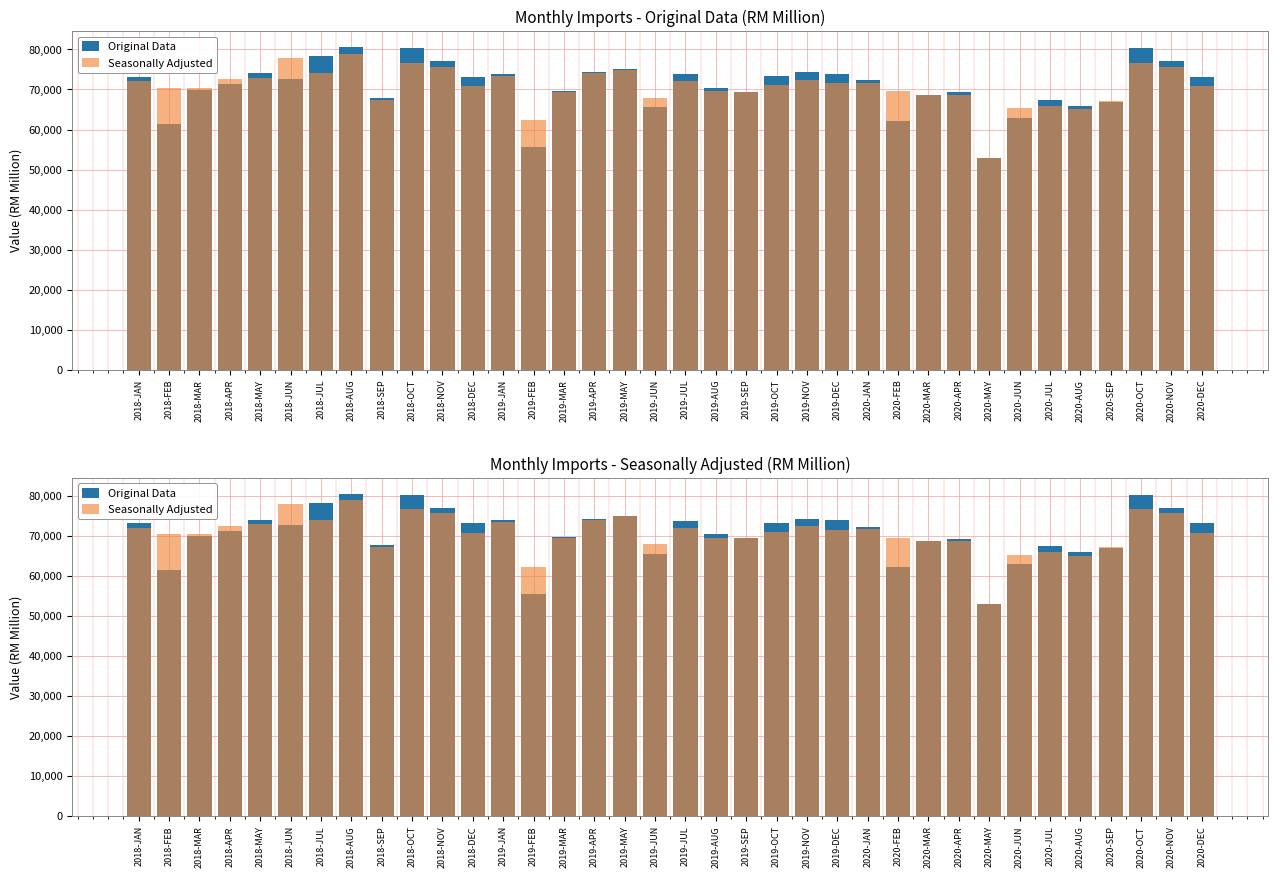

Rank the series at 2019-JUL from highest to lowest value.

Original Data, Seasonally Adjusted